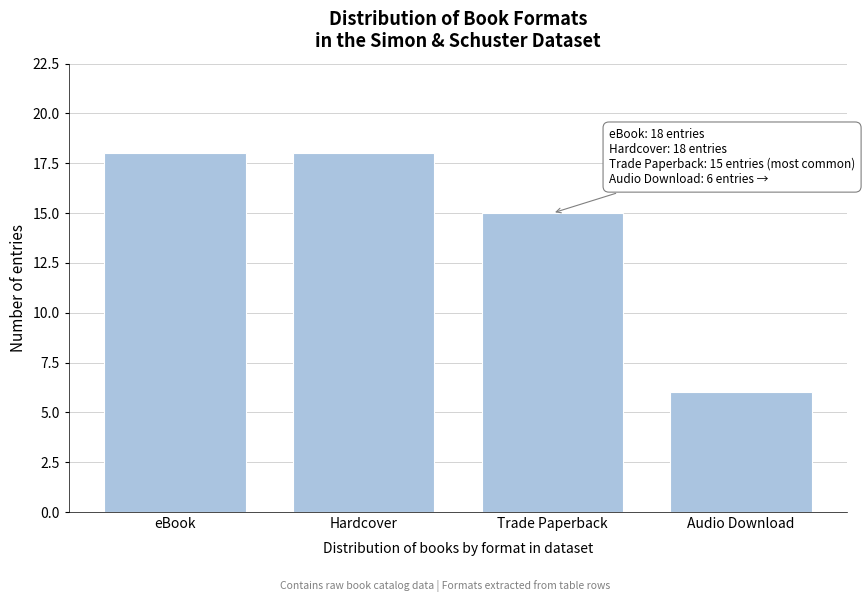

Reading left to right, transcribe all the data shown in this chart.

eBook=18	Hardcover=18	Trade Paperback=15	Audio Download=6